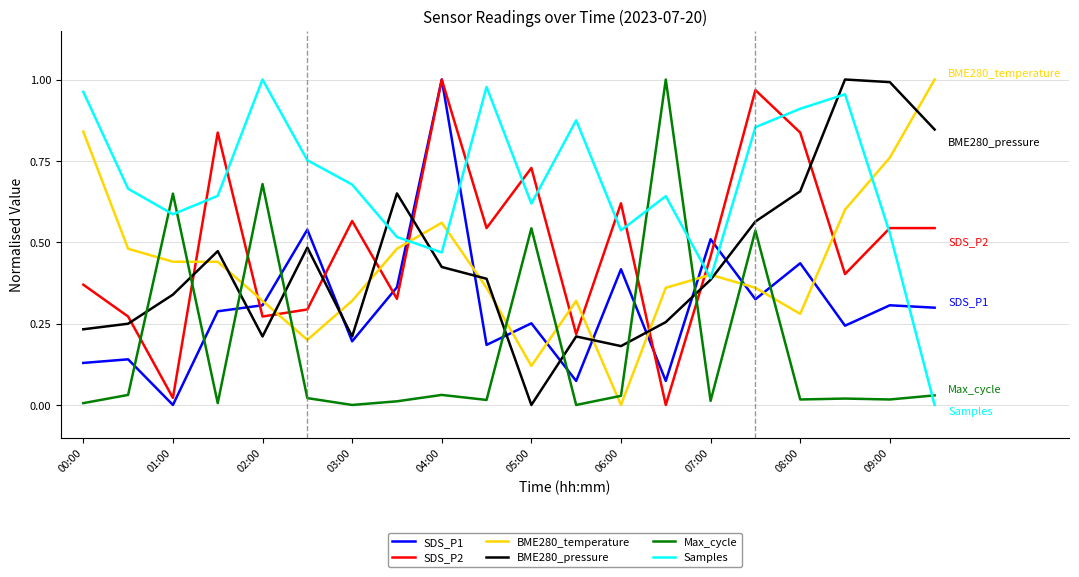

What is the sum of all Samples values?

13.6